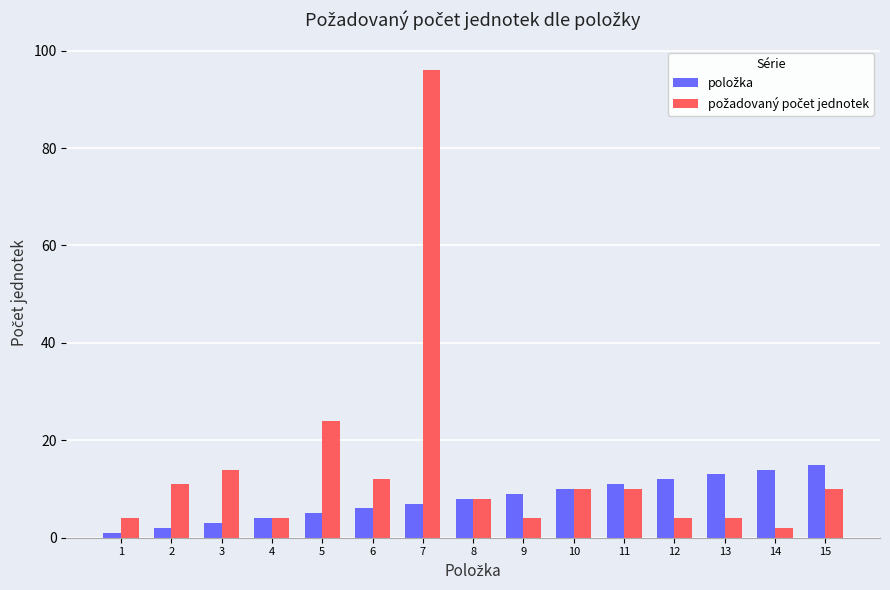

What is the total value across all series at 7?

103